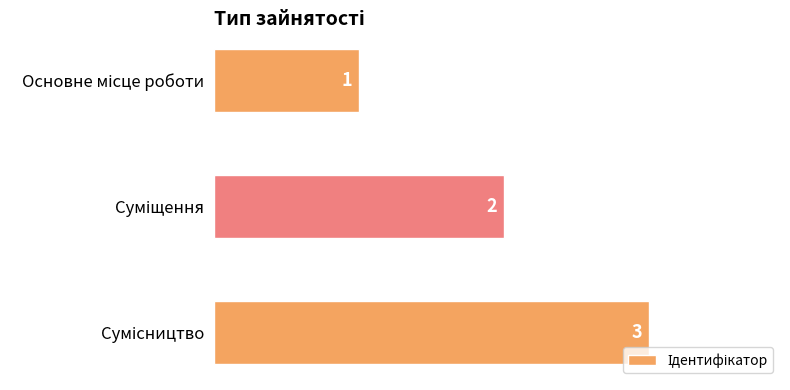

Are the bars horizontal?

Yes